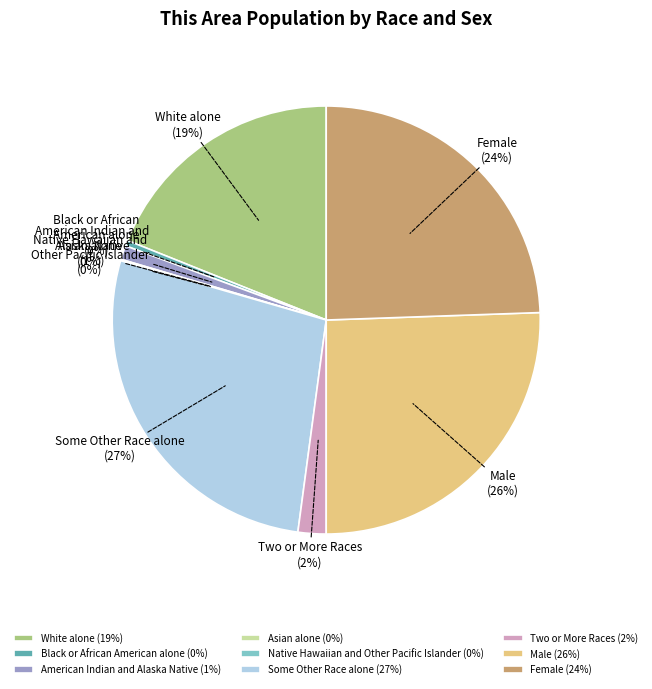

Is American Indian and Alaska Native the majority of the pie?

No